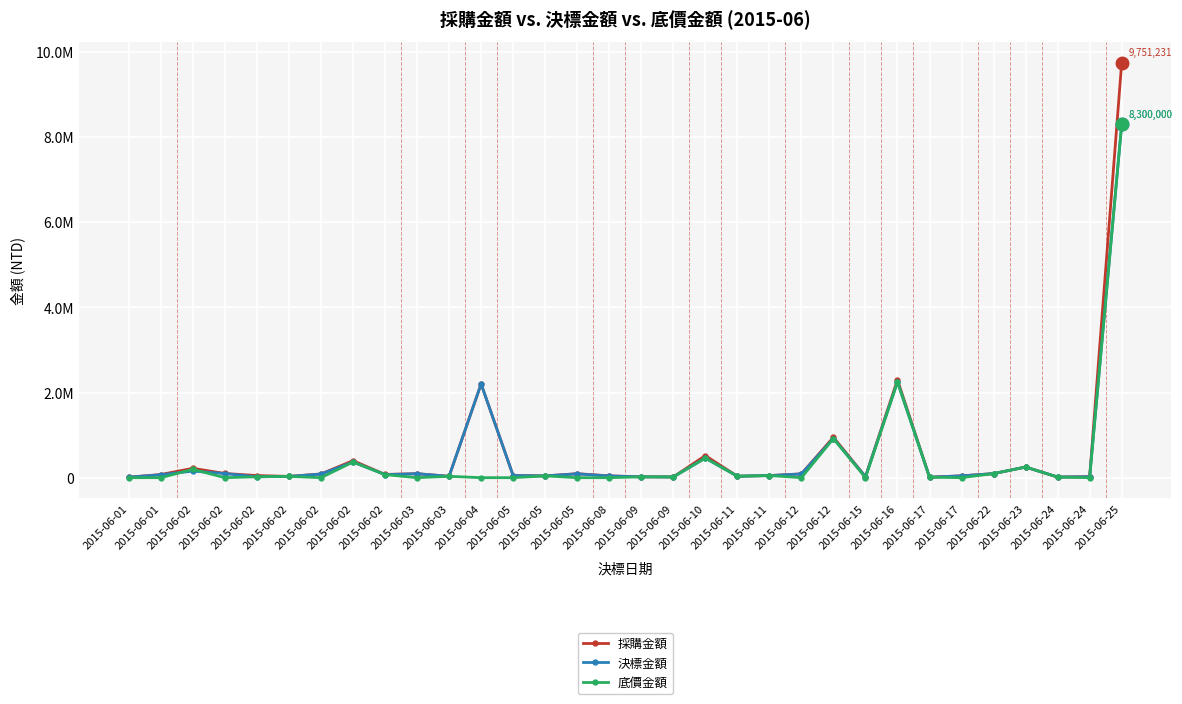

Which has a higher value, 2015-06-22 or 2015-06-02?

2015-06-22